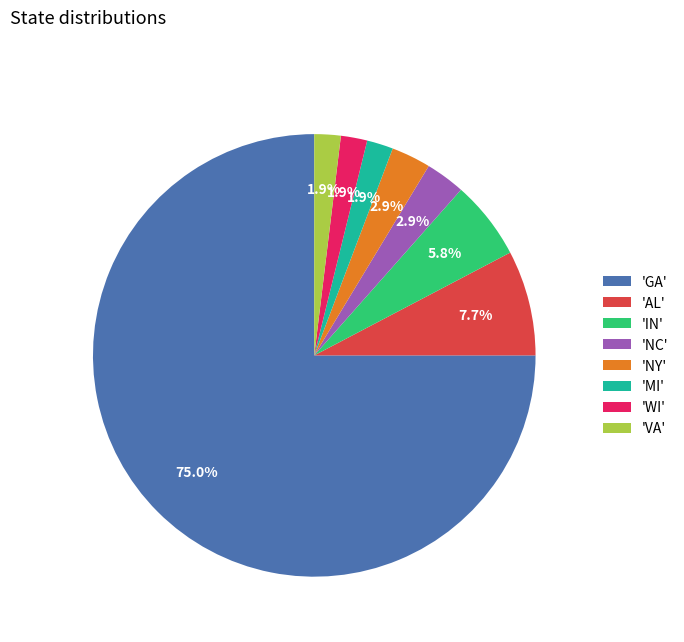

Combined, do 'MI' and 'VA' account for over 50%?

No